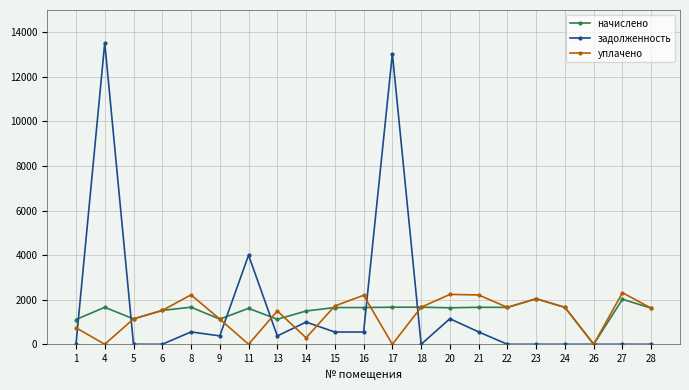

At 17, list the series in order from largest to smallest.

задолженность, начислено, уплачено